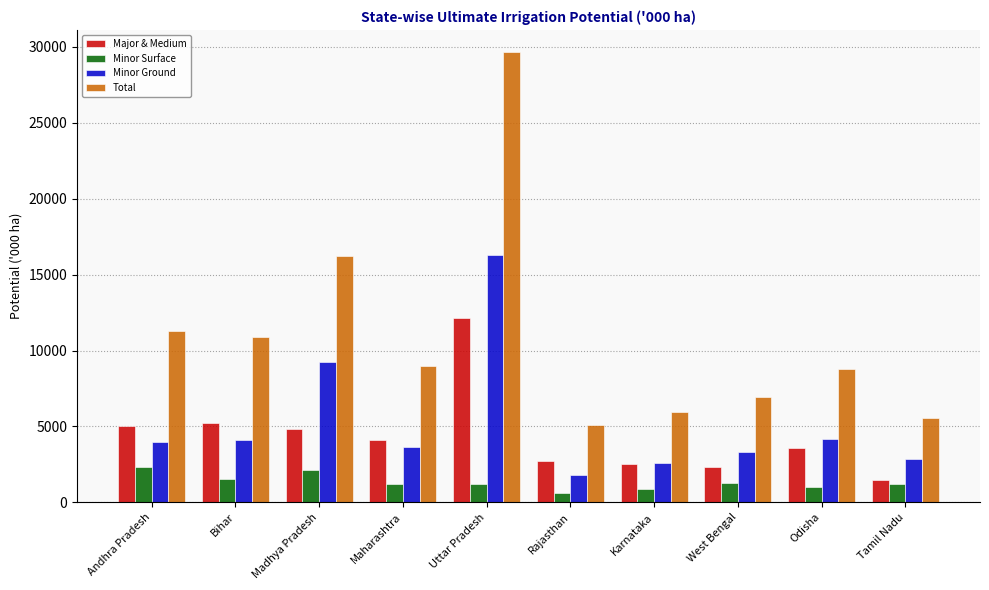

What is the minimum value shown in the chart?

600